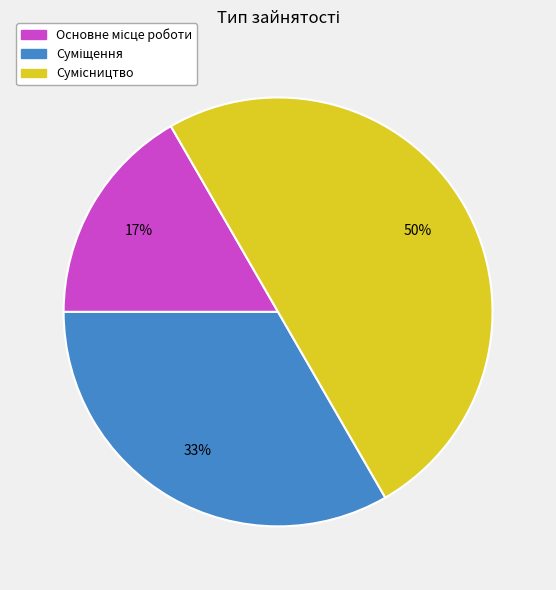

To the nearest percent, what is the difference between the largest and smallest slice percentages?

33%